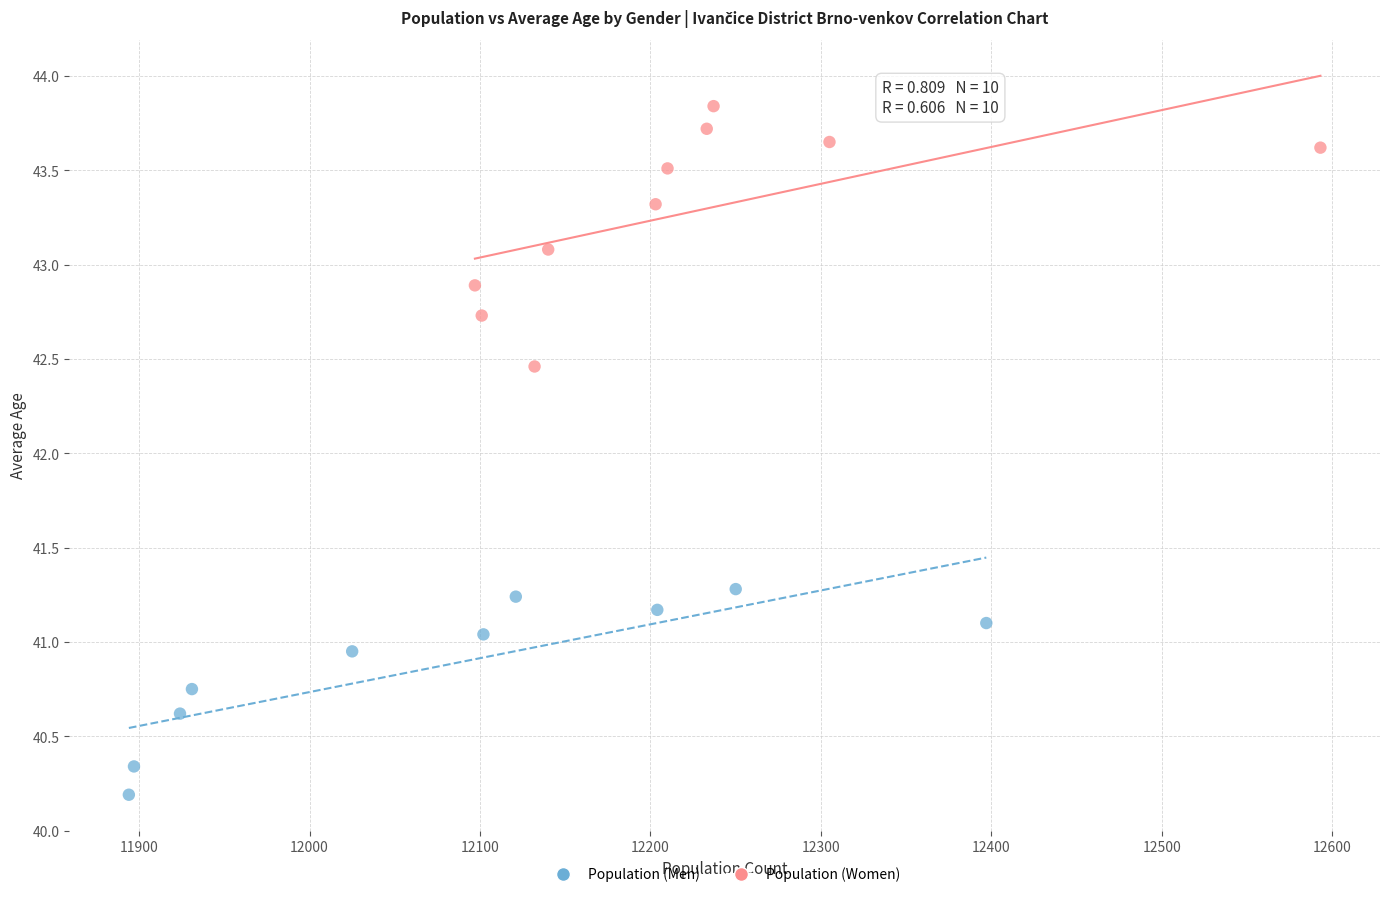

What are all the series names shown in the legend?

Population (Men), Population (Women)